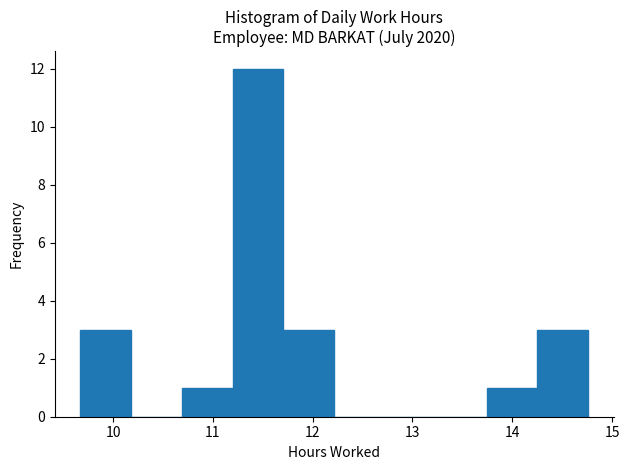

Reading left to right, list every bar in this chart as the range it spans on the x-axis followed by its height. Neither the bar edges nor the heights are printed on the chart, so give them approximately, as read against the axes.

9.7 to 10.2: 3
10.2 to 10.7: 0
10.7 to 11.2: 1
11.2 to 11.7: 12
11.7 to 12.2: 3
12.2 to 12.7: 0
12.7 to 13.2: 0
13.2 to 13.7: 0
13.7 to 14.3: 1
14.3 to 14.8: 3